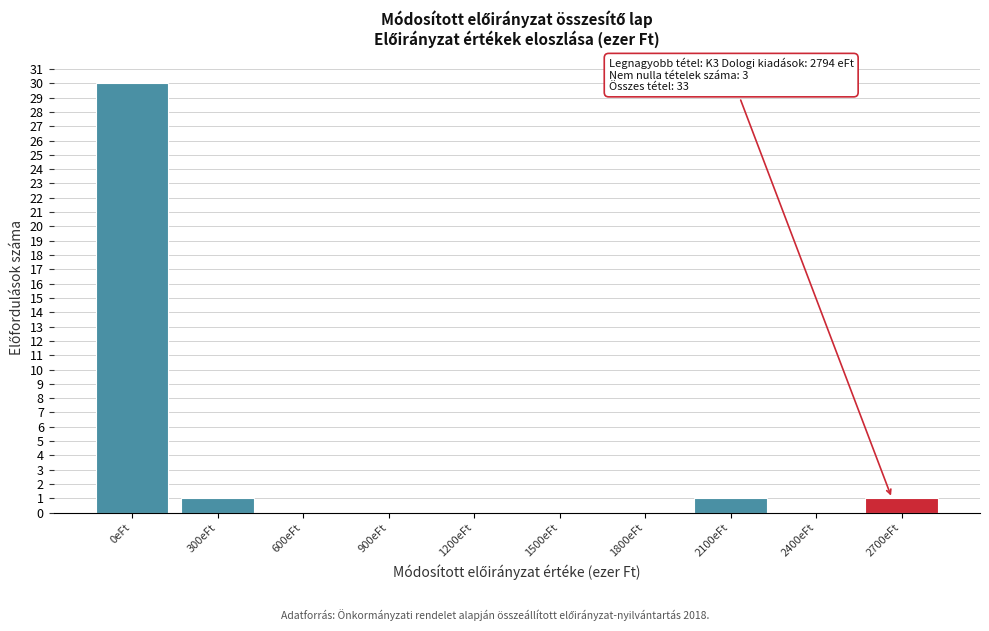

Reading left to right, what are all the values shown in this chart?

0eFt=30	300eFt=1	600eFt=0	900eFt=0	1200eFt=0	1500eFt=0	1800eFt=0	2100eFt=1	2400eFt=0	2700eFt=1